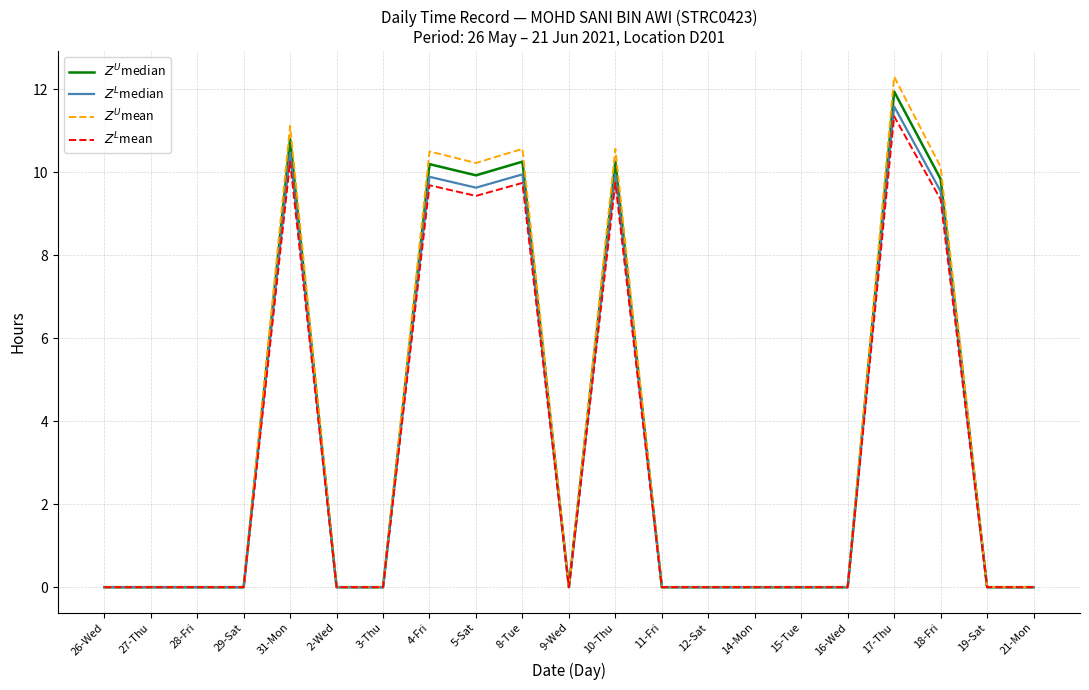

Is it true that $Z^L$median equals 16.6 at 31-Mon?

False